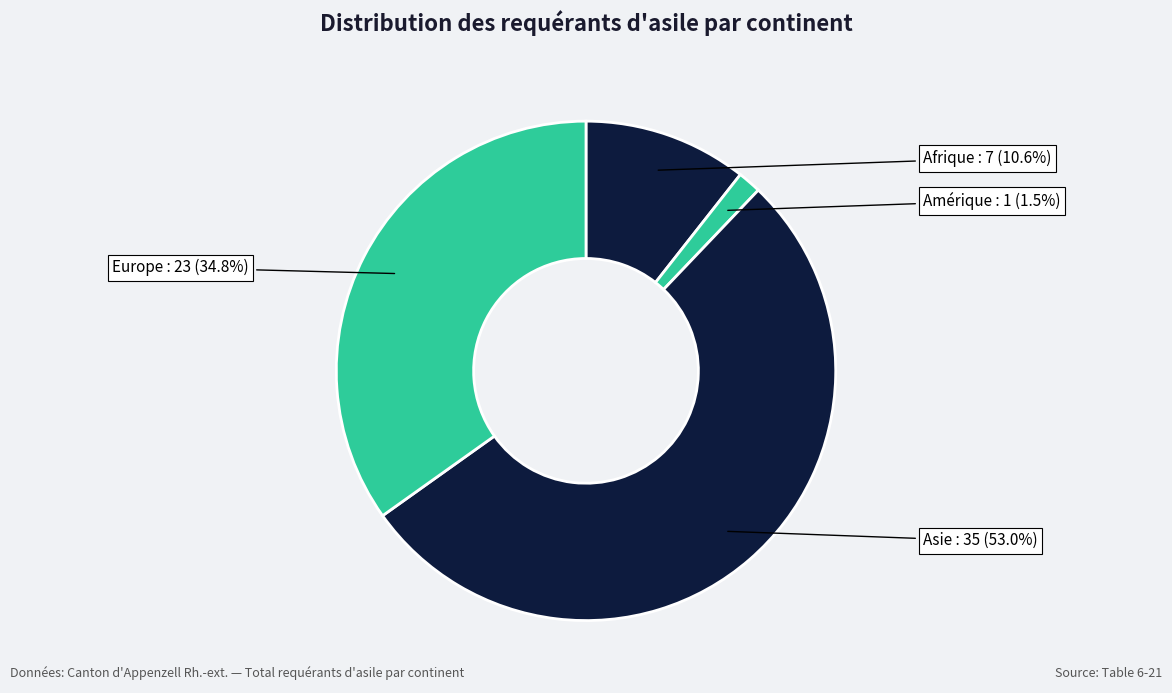

Is the sum of Europe and Afrique greater than half?

No